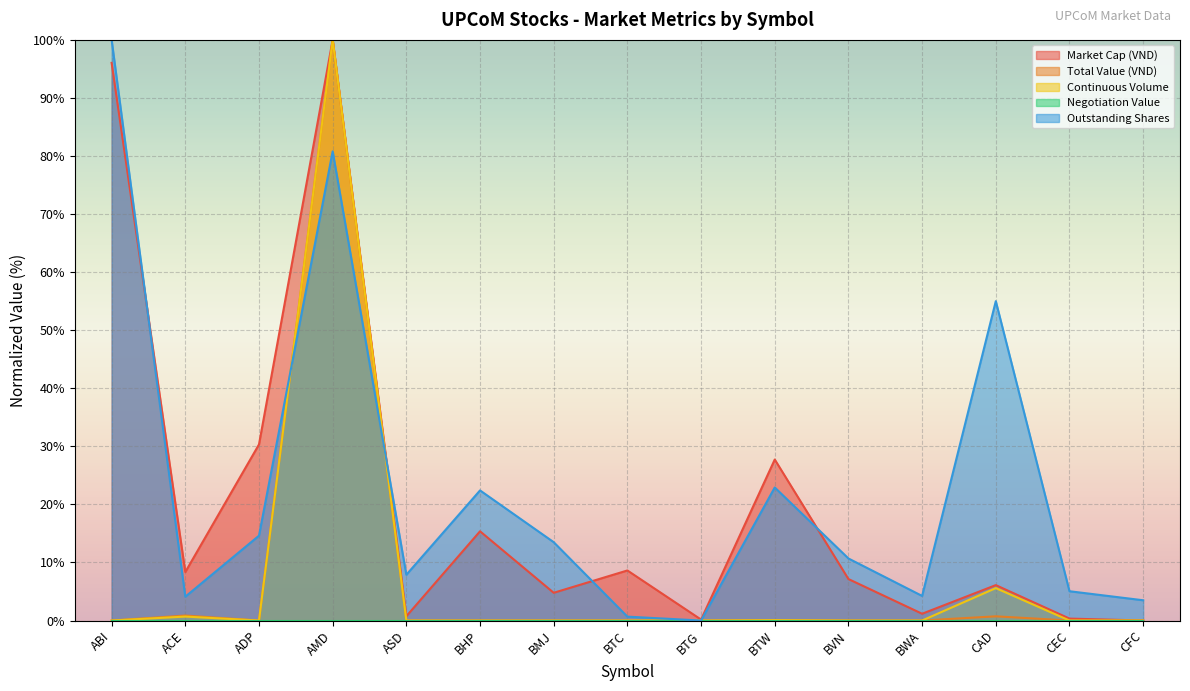

How many values in Market Cap (VND) are above zero?

14